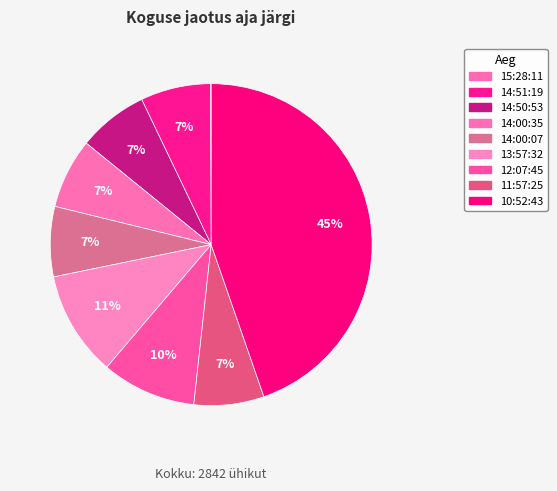

Is it true that 11:57:25 is 1% of the pie?

False